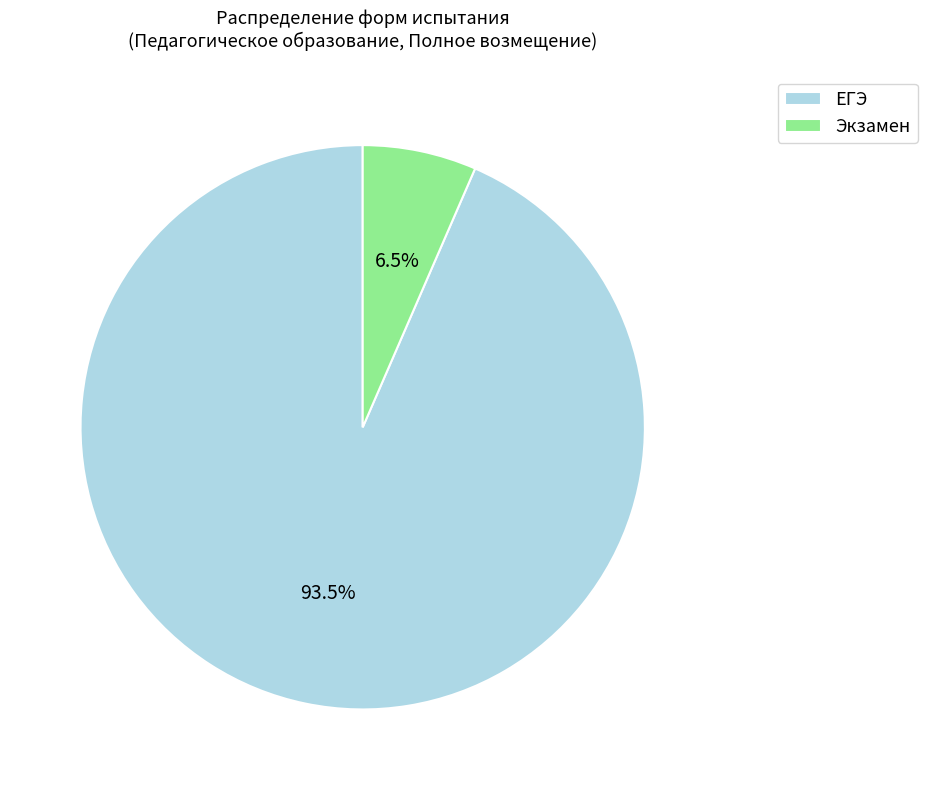

Is the sum of ЕГЭ and Экзамен greater than half?

Yes